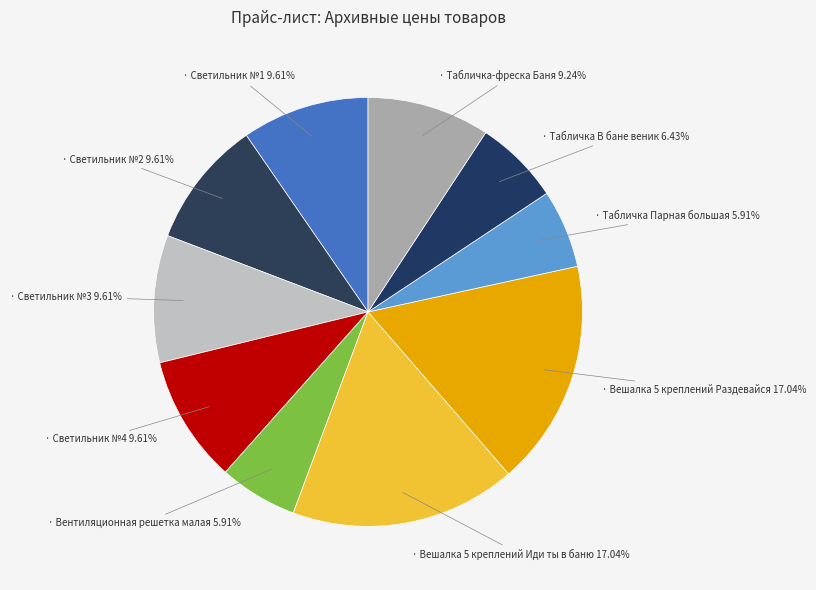

How many slices are in this pie chart?

10